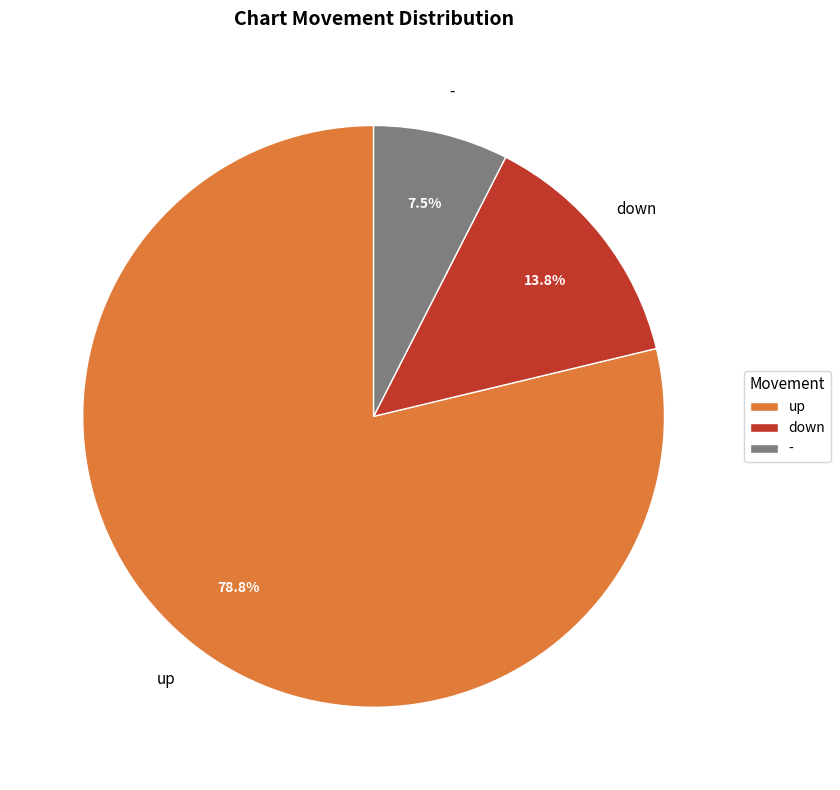

How many slices are in this pie chart?

3